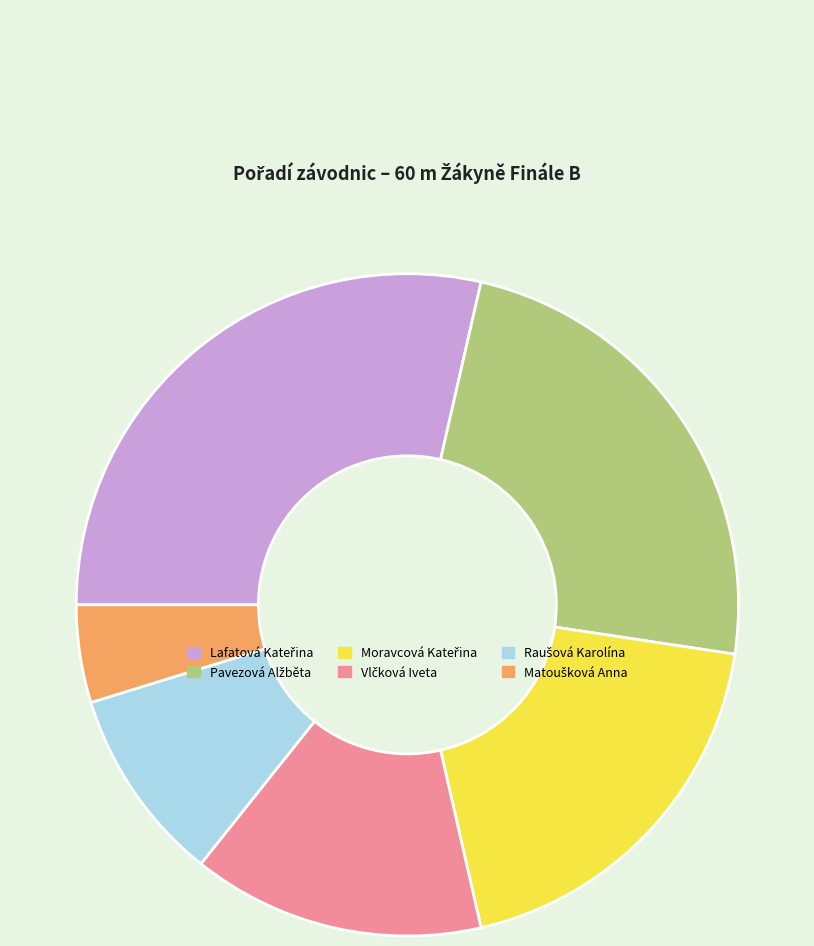

Is there any slice that represents more than half of the pie?

No